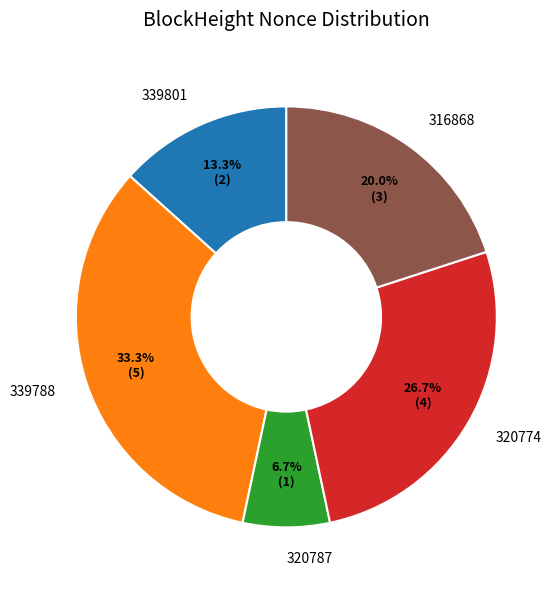

Does 320787 represent more than half of the total?

No